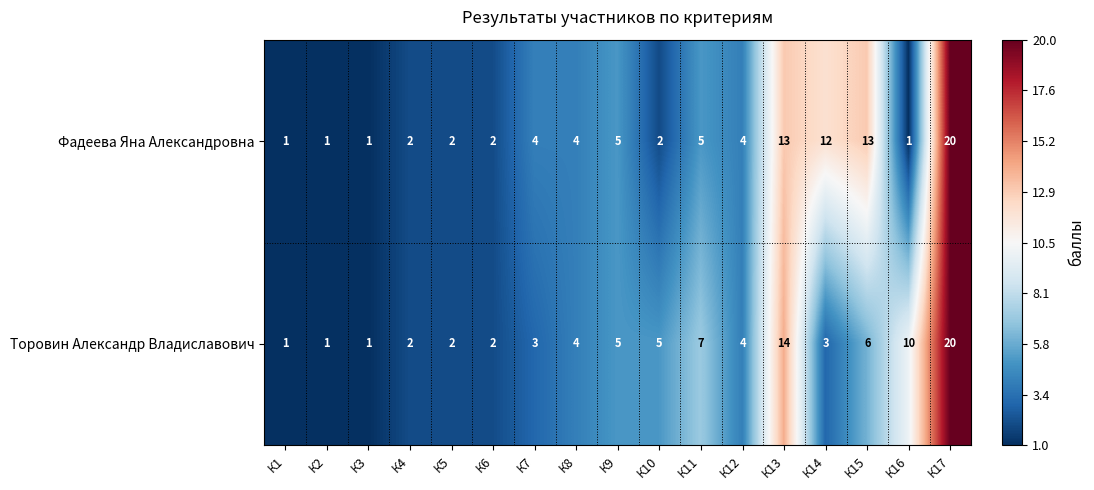

At which category is the sum across all series the highest?

К17